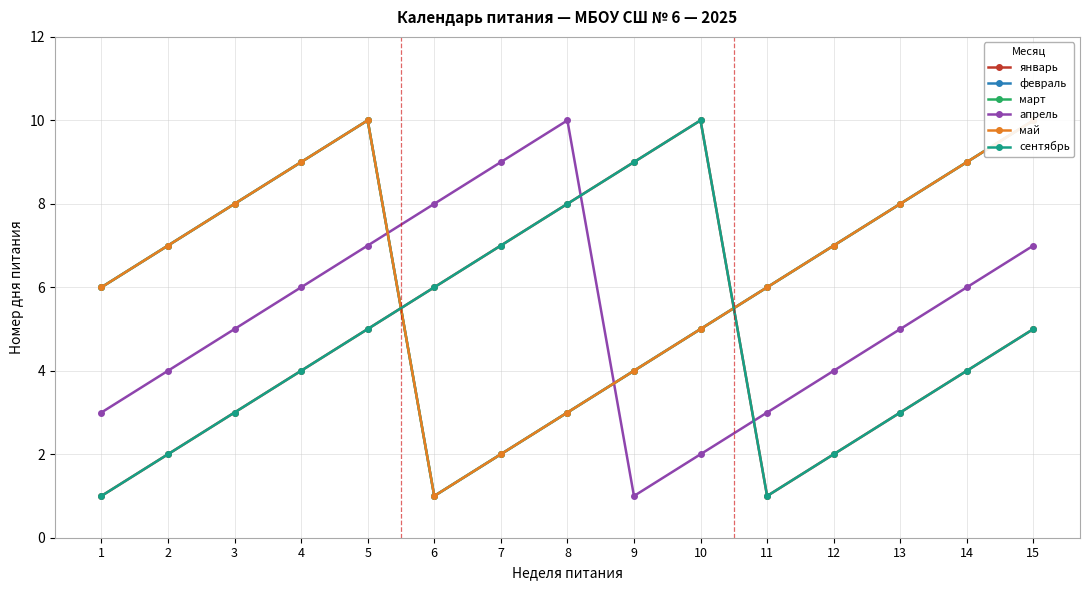

What are all the series names shown in the legend?

январь, февраль, март, апрель, май, сентябрь